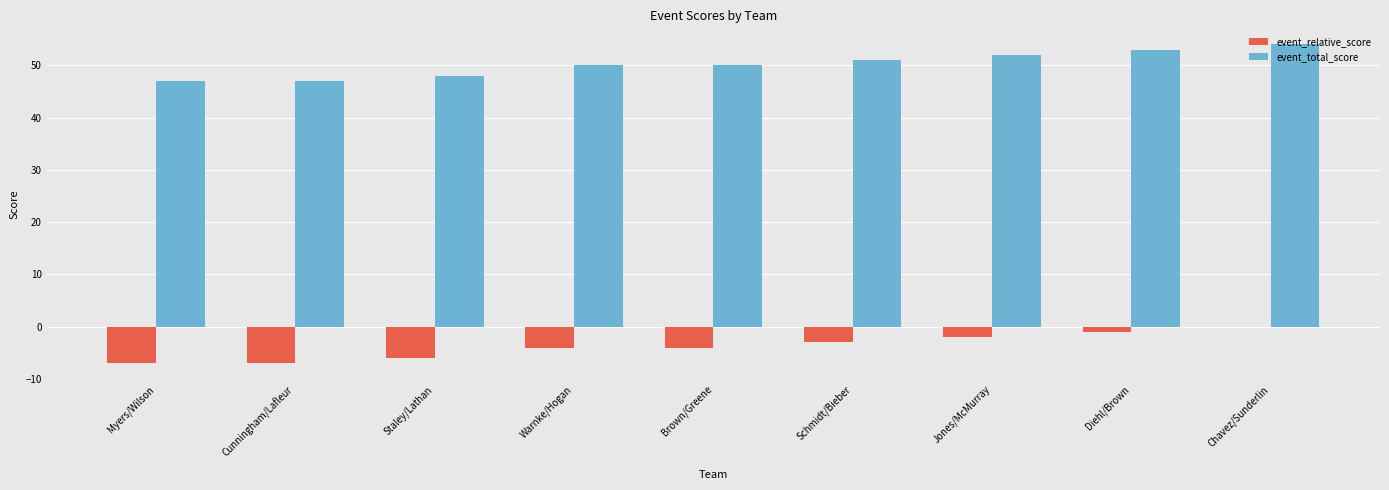

How many series are shown in this chart?

2